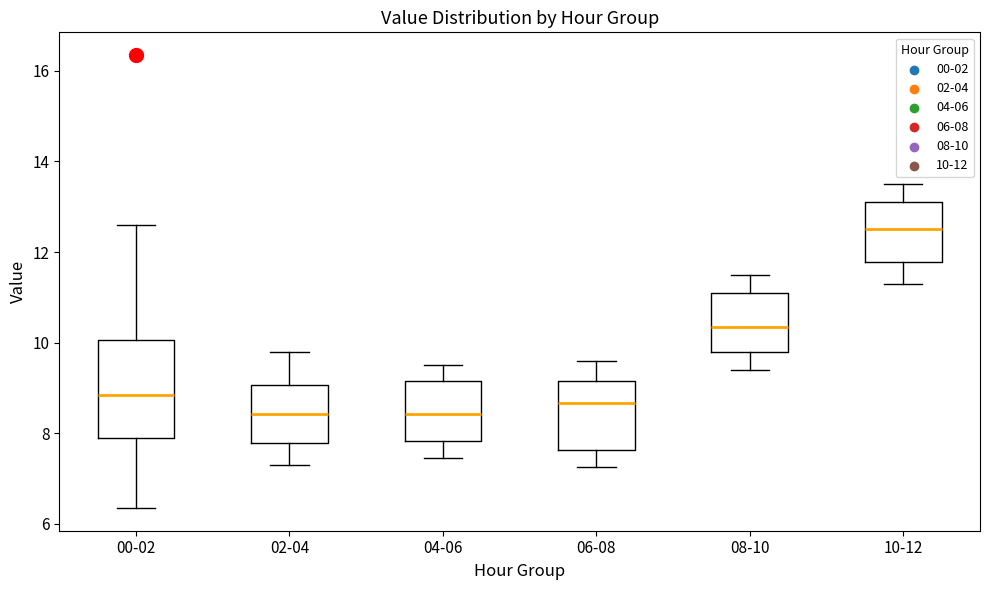

Reading left to right, read every box against the y-axis: the position of its median line, the range the box covers, and the ends of its whiskers. The values are not printed on the chart, so give them approximately, as read against the axis.

00-02: median 8.8, box 7.8 to 10.0, whiskers 6.4 to 12.6
02-04: median 8.4, box 7.8 to 9.0, whiskers 7.4 to 9.8
04-06: median 8.4, box 7.8 to 9.2, whiskers 7.4 to 9.6
06-08: median 8.6, box 7.6 to 9.2, whiskers 7.2 to 9.6
08-10: median 10.4, box 9.8 to 11.2, whiskers 9.4 to 11.6
10-12: median 12.6, box 11.8 to 13.2, whiskers 11.4 to 13.6